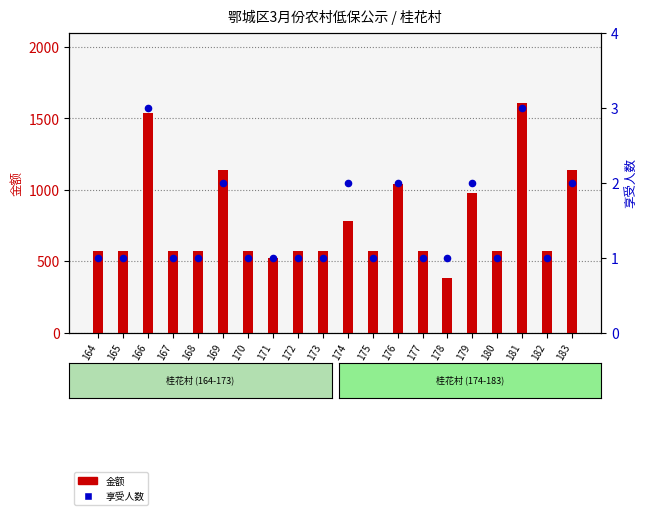

Which series has the largest total across all categories?

金额